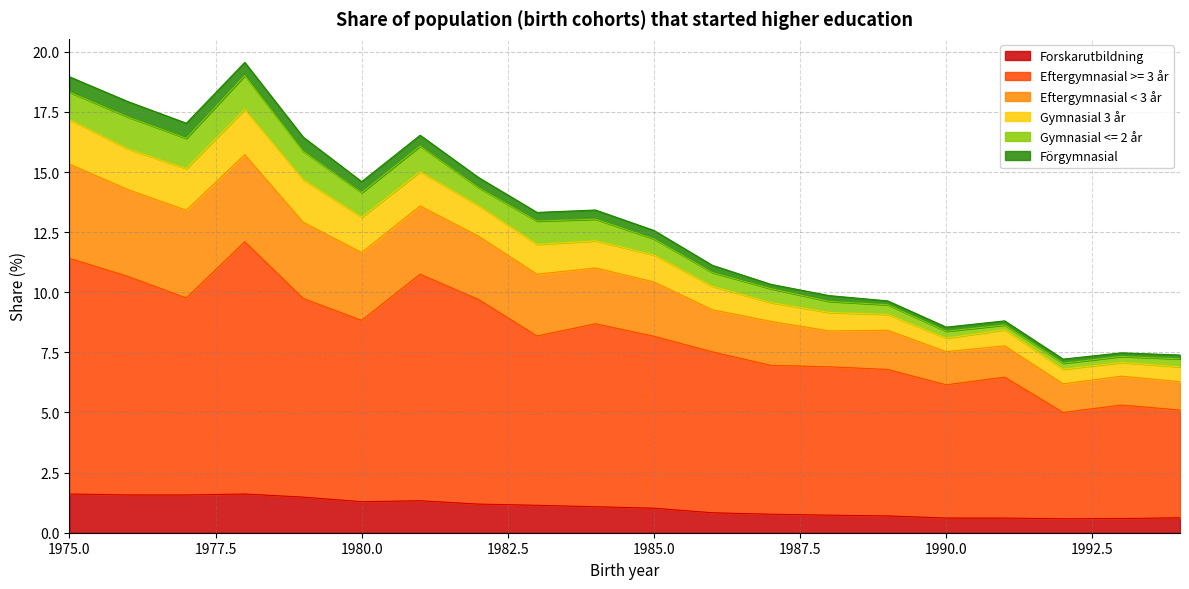

What is the total value across all series at 1975.0?

19.0